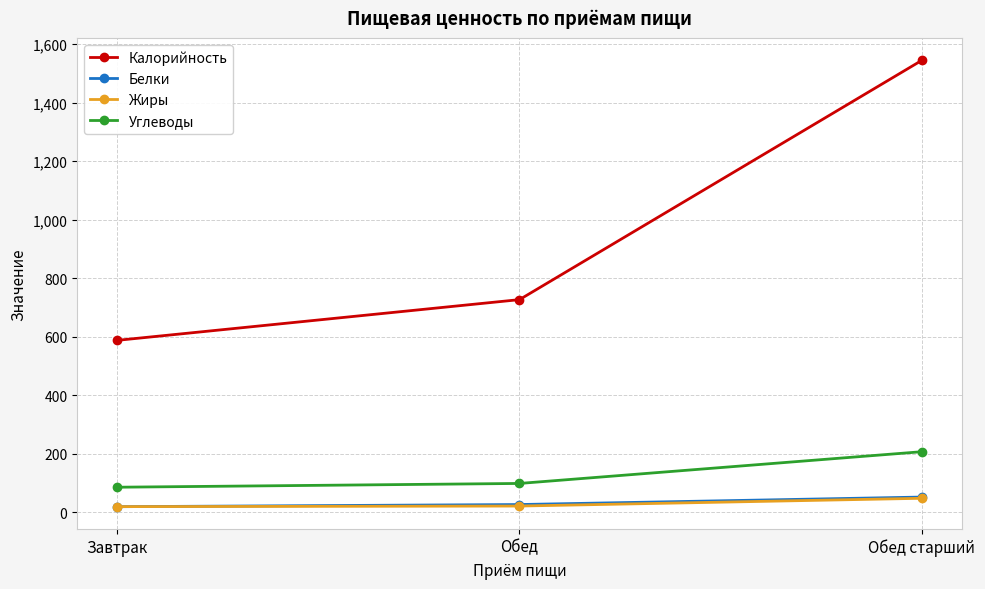

At which category is the sum across all series the highest?

Обед старший